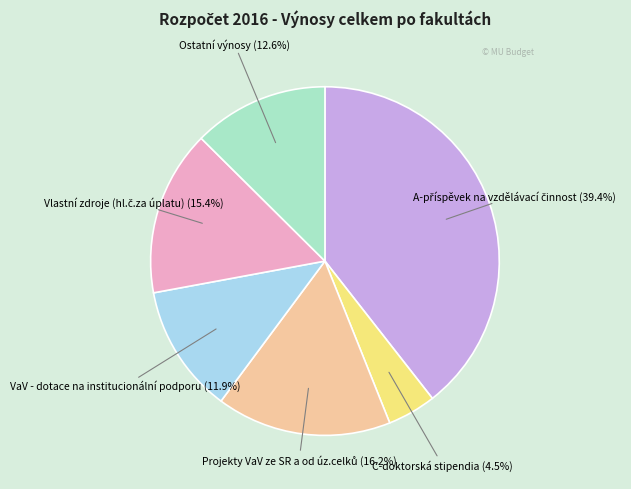

Is there any slice that represents more than half of the pie?

No